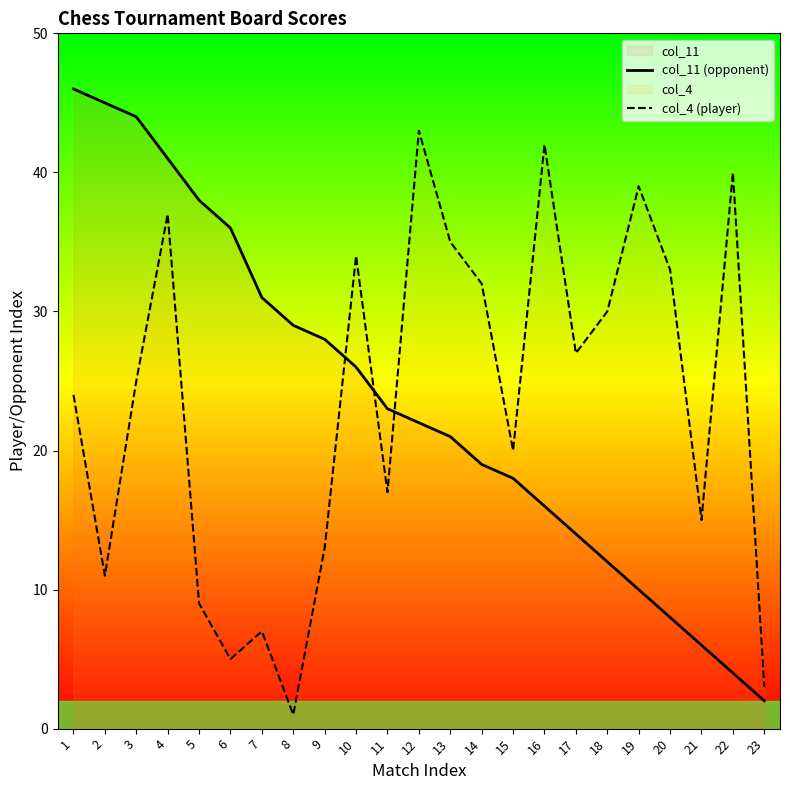

At which category does col_4 (player) reach its first local valley?

2